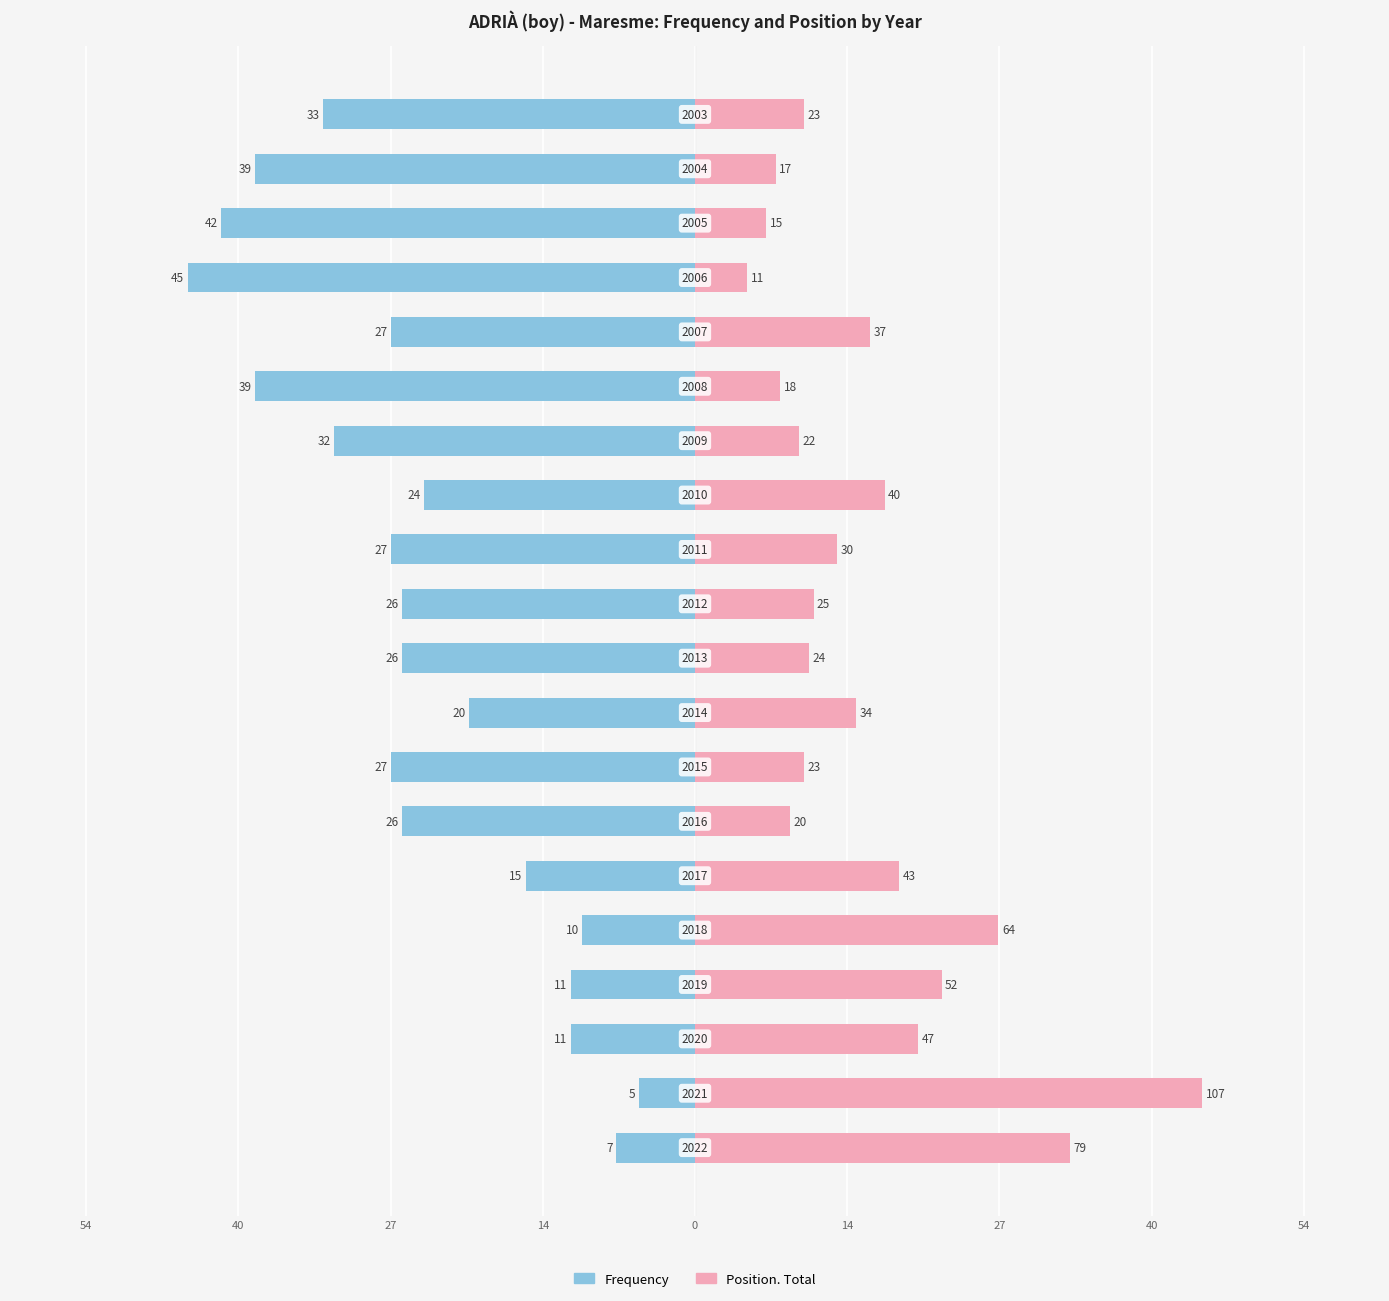

The Position. Total series shows 16.2 at 19. True or false?

False